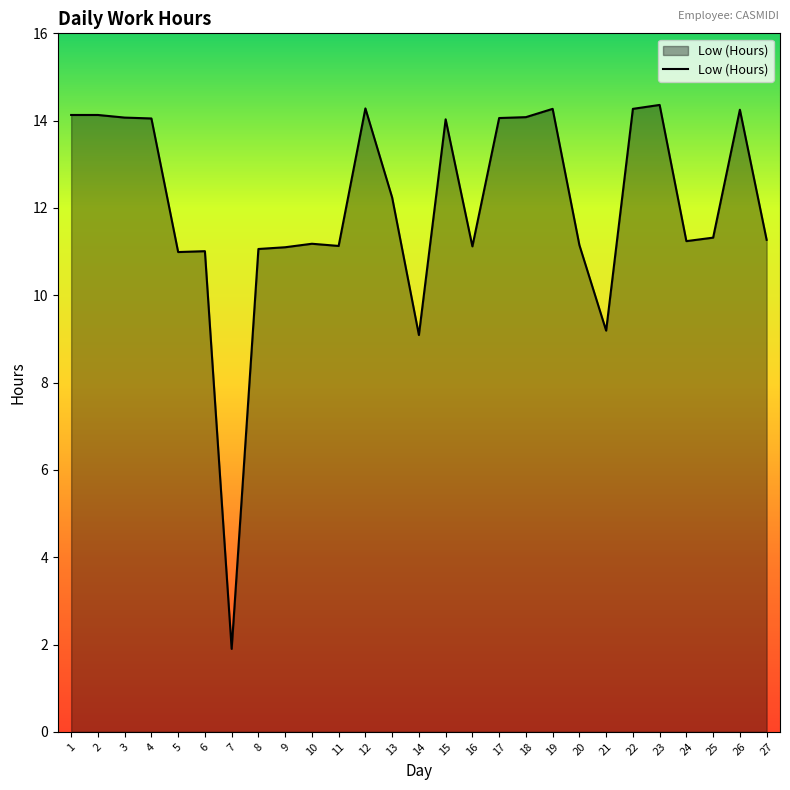

What is the change in value from 17 to 22?

+0.2